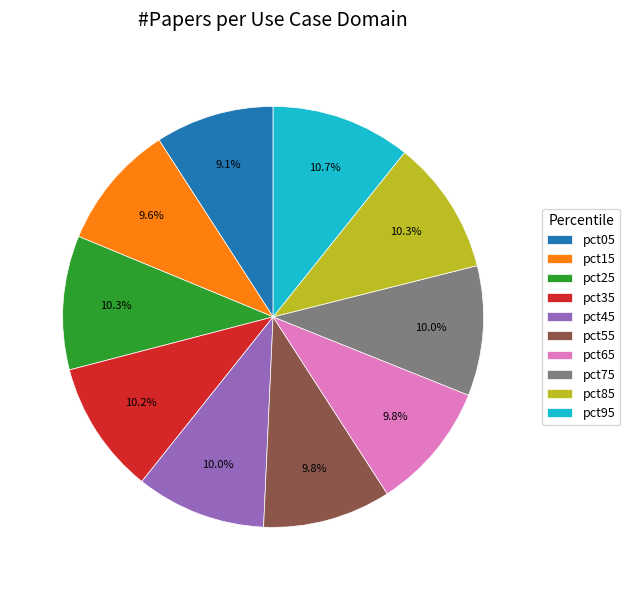

What percentage is NOT represented by pct95?

89.3%